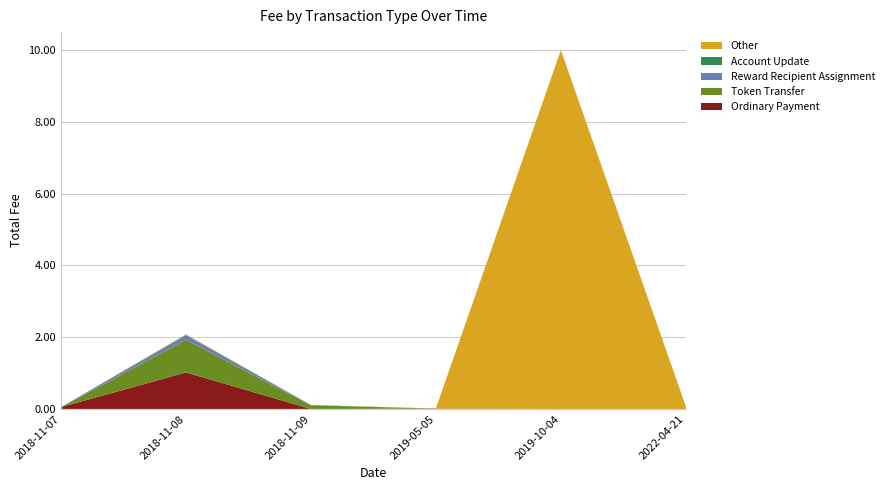

Reading left to right, list all the values displayed in this chart.

Ordinary Payment: 2018-11-07=0.1	2018-11-08=1.0	2018-11-09=0.0	2019-05-05=0.0	2019-10-04=0.0	2022-04-21=0.0
Token Transfer: 2018-11-07=0.0	2018-11-08=0.9	2018-11-09=0.1	2019-05-05=0.0	2019-10-04=0.0	2022-04-21=0.0
Reward Recipient Assignment: 2018-11-07=0.0	2018-11-08=0.1	2018-11-09=0.0	2019-05-05=0.0	2019-10-04=0.0	2022-04-21=0.0
Account Update: 2018-11-07=0.0	2018-11-08=0.0	2018-11-09=0.0	2019-05-05=0.0	2019-10-04=0.0	2022-04-21=0.0
Other: 2018-11-07=0.0	2018-11-08=0.0	2018-11-09=0.0	2019-05-05=0.0	2019-10-04=10.0	2022-04-21=0.1